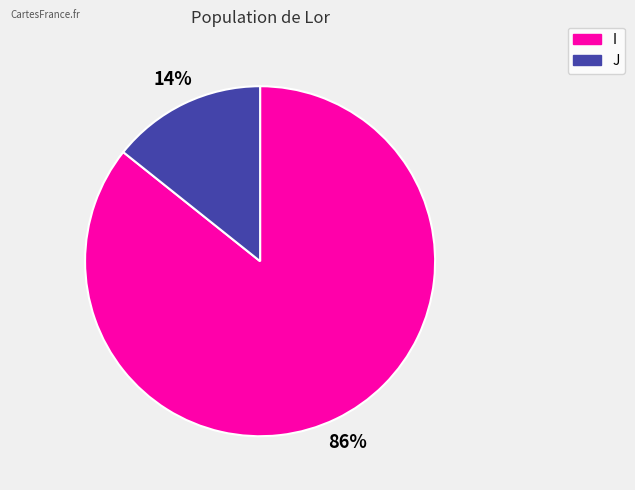

How many slices are in this pie chart?

2